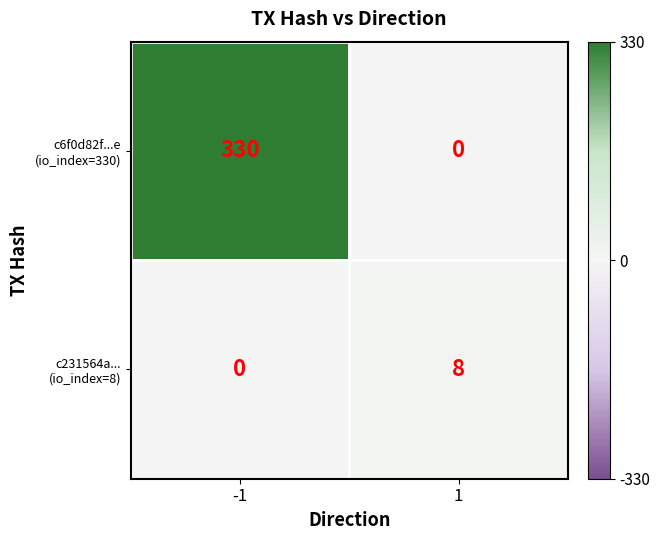

What is the spread (max minus min) of values at -1?

330